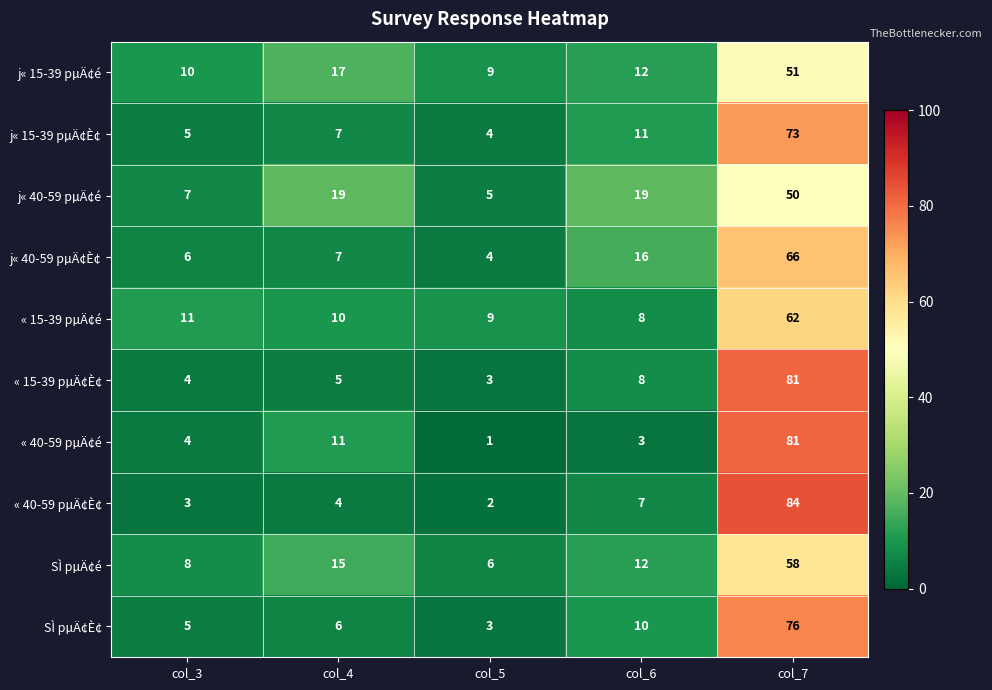

What is the sum of the j« 15-39 pµÄ¢é values at col_3 and col_7?

61